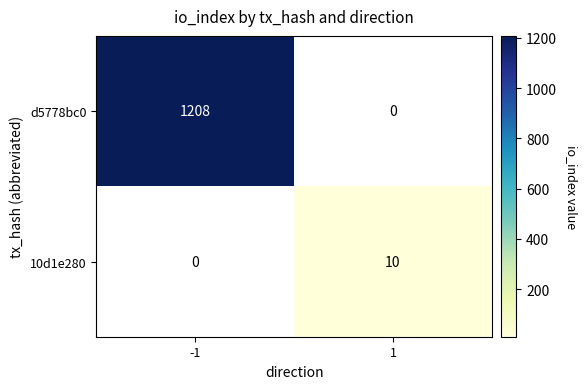

What is the minimum value shown in the chart?

10.0